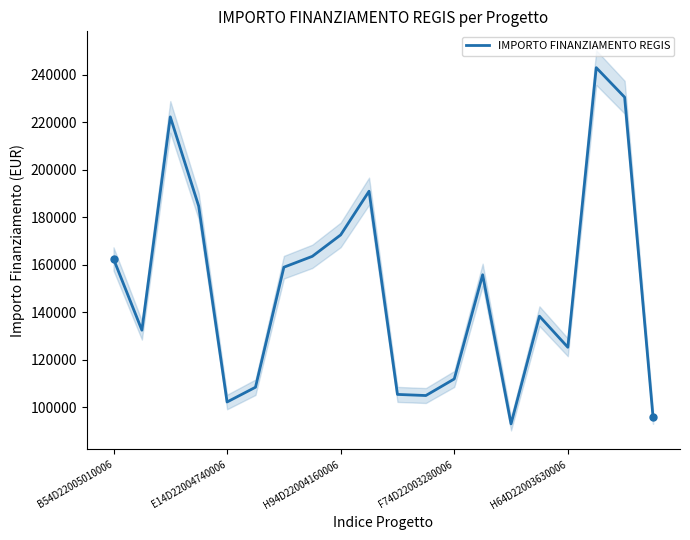

True or false: IMPORTO FINANZIAMENTO REGIS has a value of 192042.7 at F74D22003280006.

False